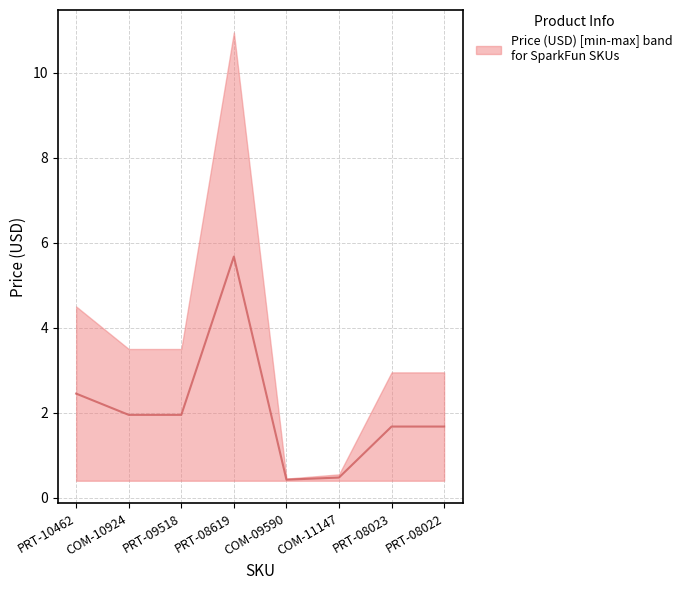

How many data points does each series have?

8